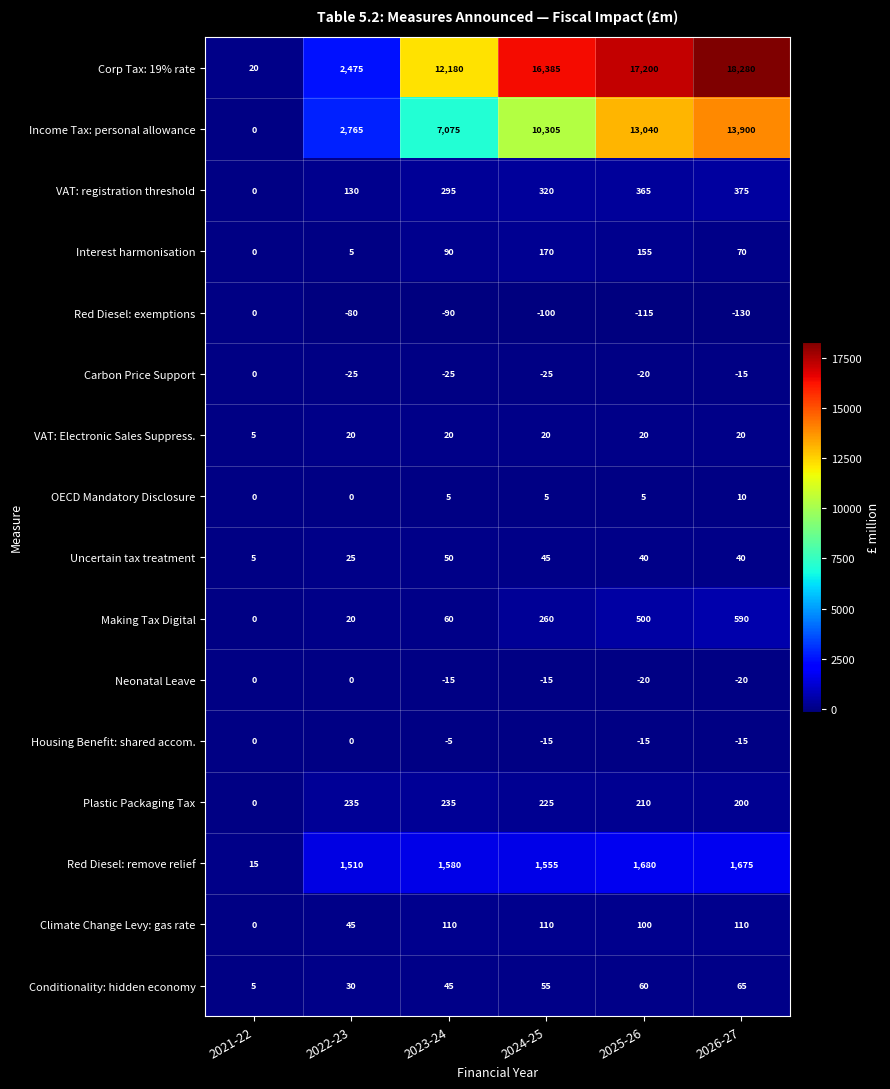

Which series has the largest range (max minus min)?

Corp Tax: 19% rate